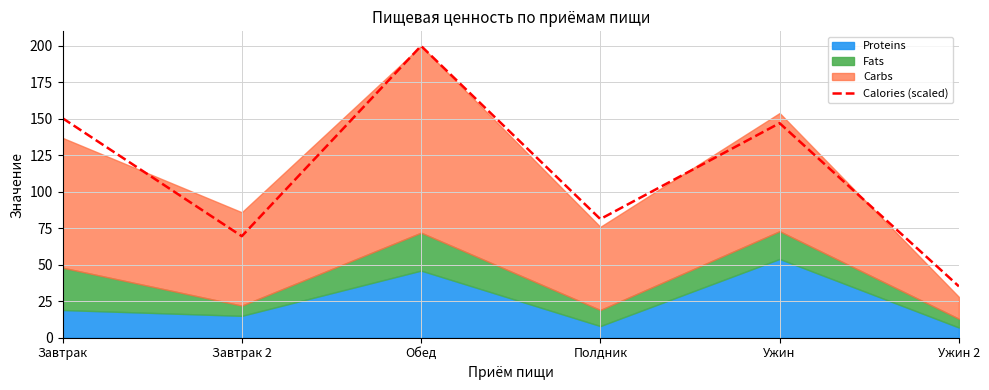

How many interior local peaks (higher than both neighbors) does the data have?

2